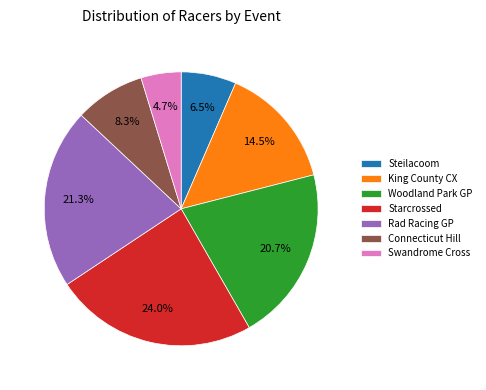

Rank the categories by value from lowest to highest.

Swandrome Cross, Steilacoom, Connecticut Hill, King County CX, Woodland Park GP, Rad Racing GP, Starcrossed